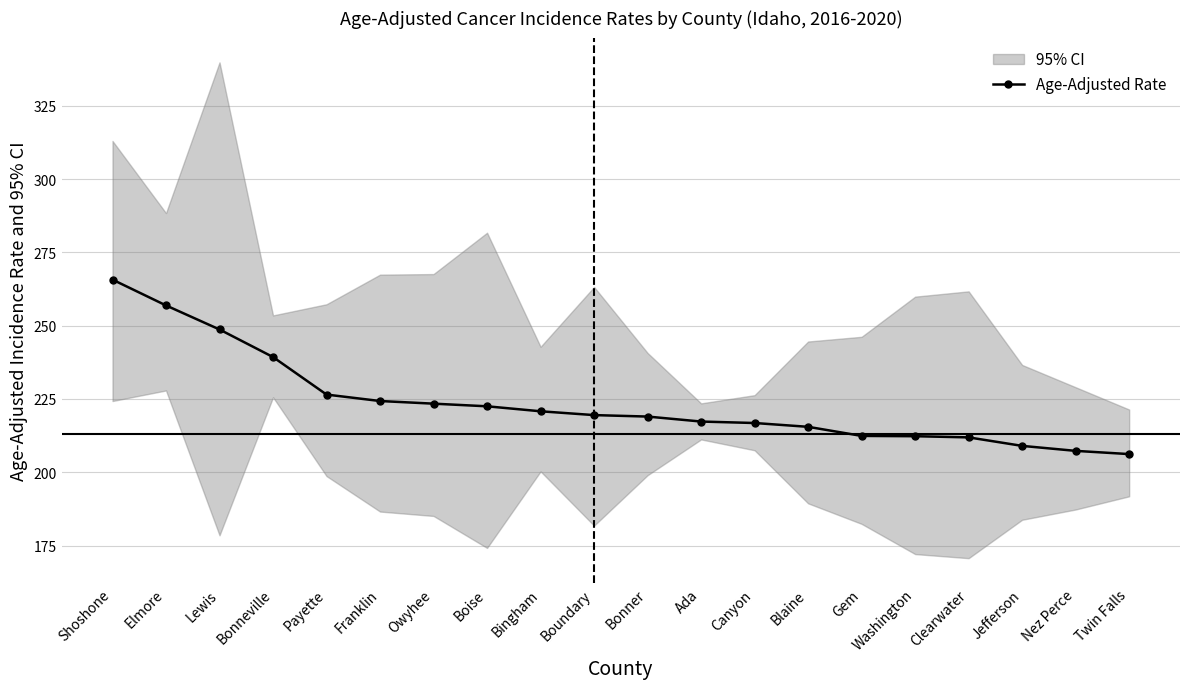

True or false: there are more than 1 points higher than both neighbors.

False